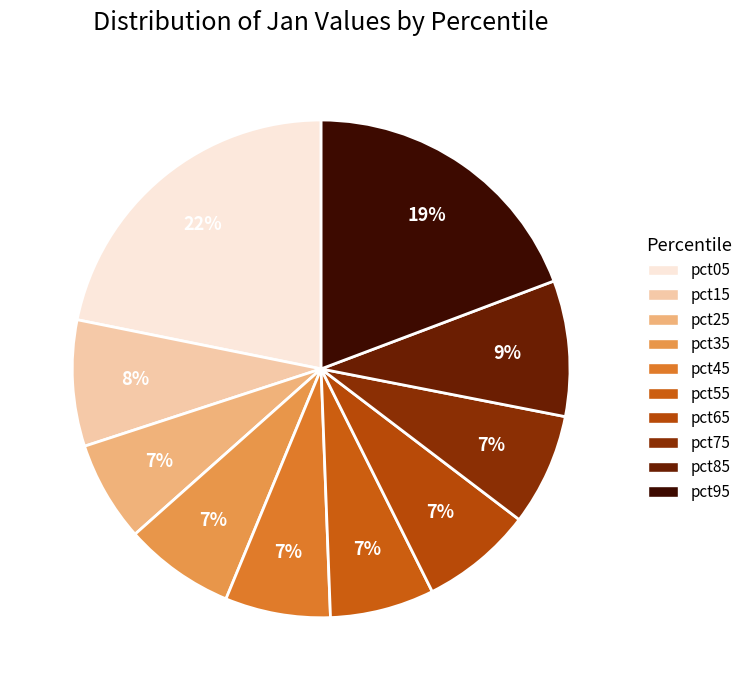

Is there any slice that represents more than half of the pie?

No